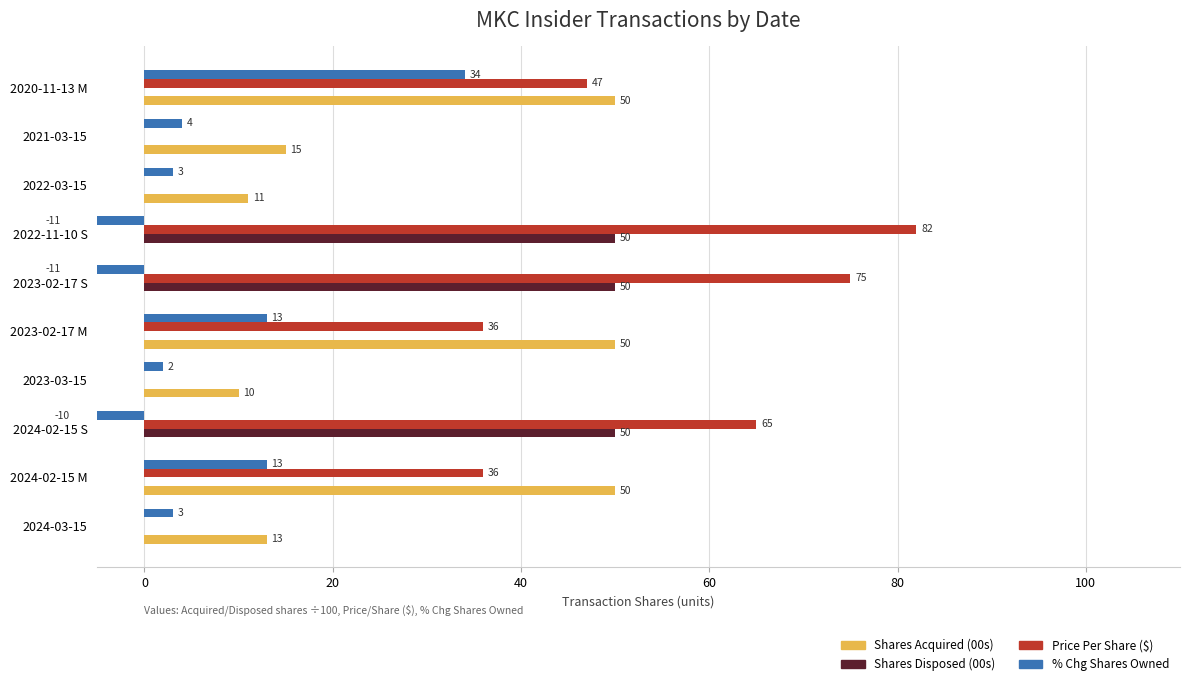

List the series in order of their peak value, lowest first.

% Chg Shares Owned, Shares Acquired (00s), Shares Disposed (00s), Price Per Share ($)